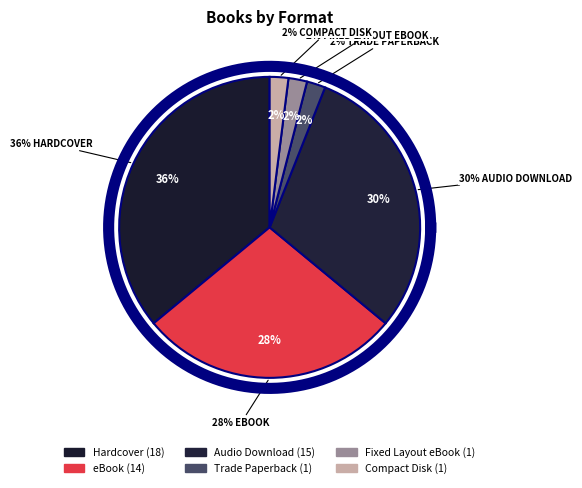

Is there any slice that represents more than half of the pie?

No